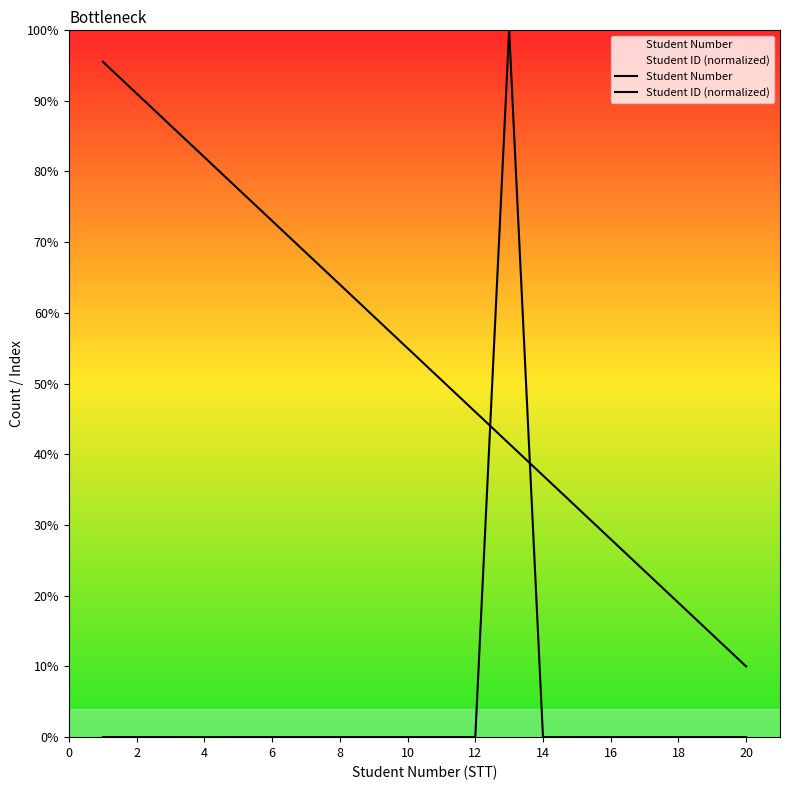

Which series ends up on top after the final intersection of Student Number and Student ID (normalized)?

Student Number